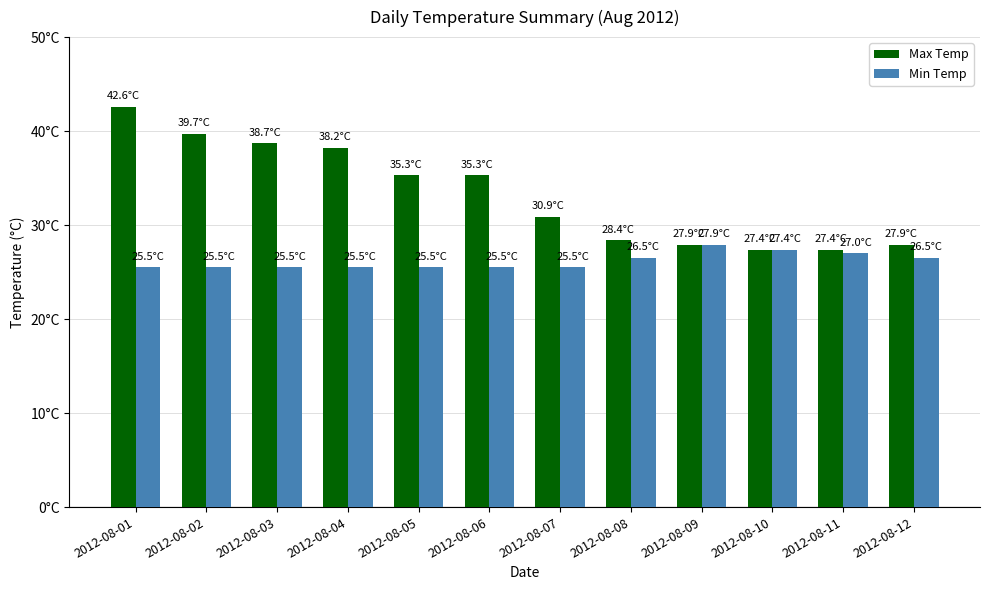

Reading right to left, transcribe all the data shown in this chart.

Max Temp: 2012-08-12=27.9	2012-08-11=27.4	2012-08-10=27.4	2012-08-09=27.9	2012-08-08=28.4	2012-08-07=30.9	2012-08-06=35.3	2012-08-05=35.3	2012-08-04=38.2	2012-08-03=38.7	2012-08-02=39.7	2012-08-01=42.6
Min Temp: 2012-08-12=26.5	2012-08-11=27.0	2012-08-10=27.4	2012-08-09=27.9	2012-08-08=26.5	2012-08-07=25.5	2012-08-06=25.5	2012-08-05=25.5	2012-08-04=25.5	2012-08-03=25.5	2012-08-02=25.5	2012-08-01=25.5